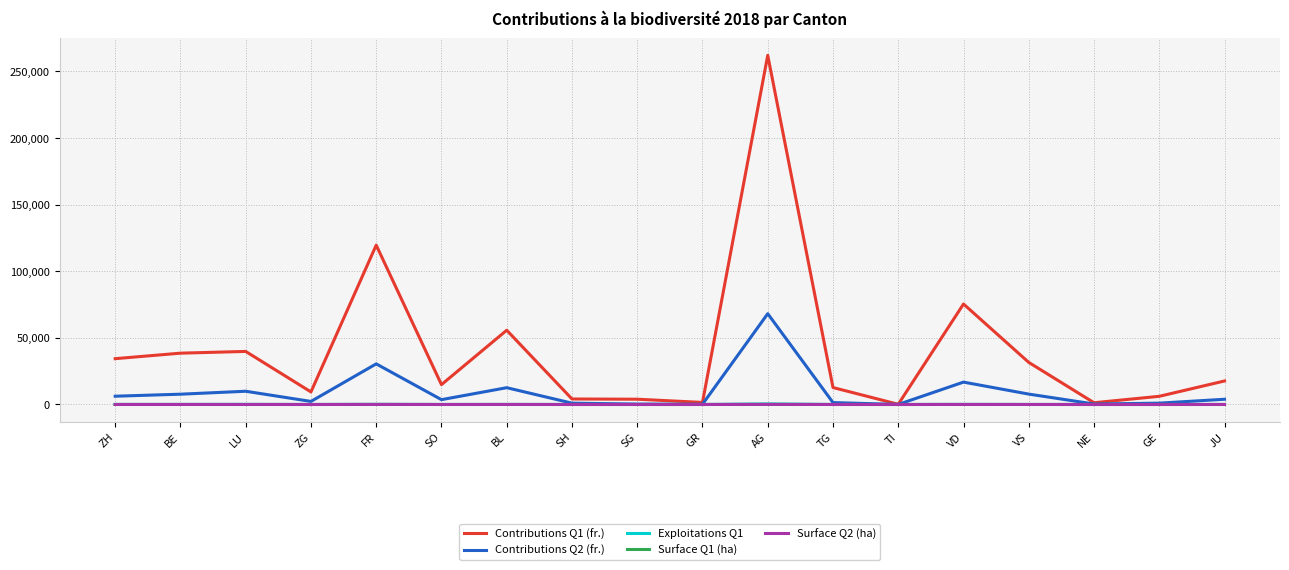

Which series has the widest spread of values?

Contributions Q1 (fr.)